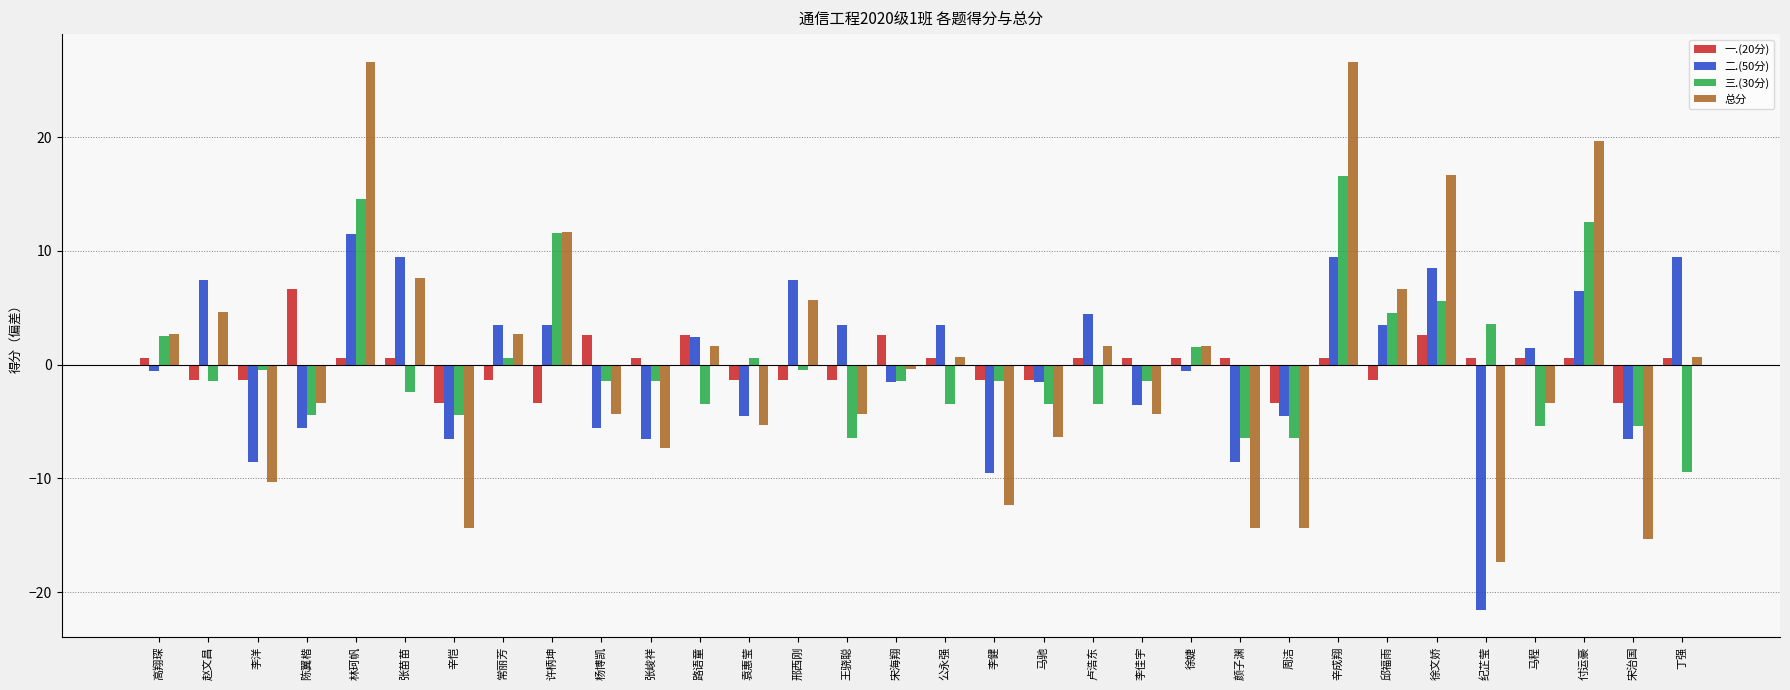

Is the value of 总分 at 李健 greater than the value of 二.(50分) at 袁惠莹?

No